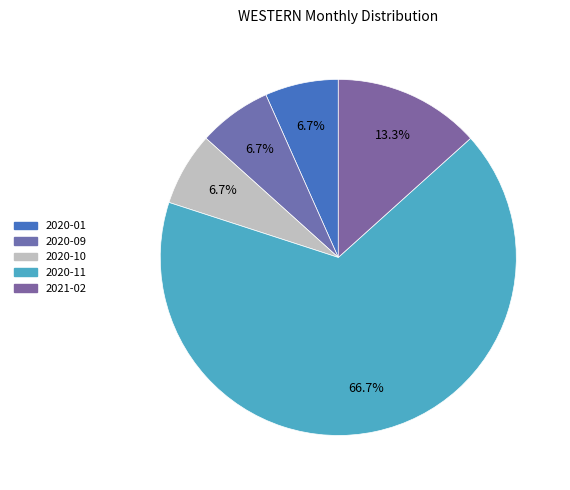

How many slices are in this pie chart?

5